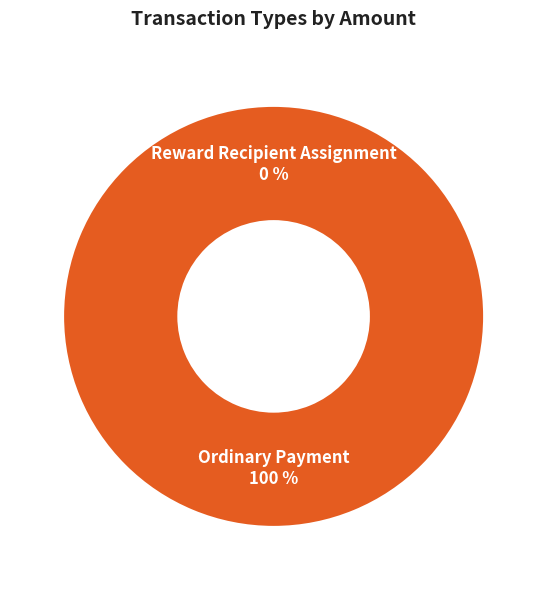

How many segments does this pie chart have?

2